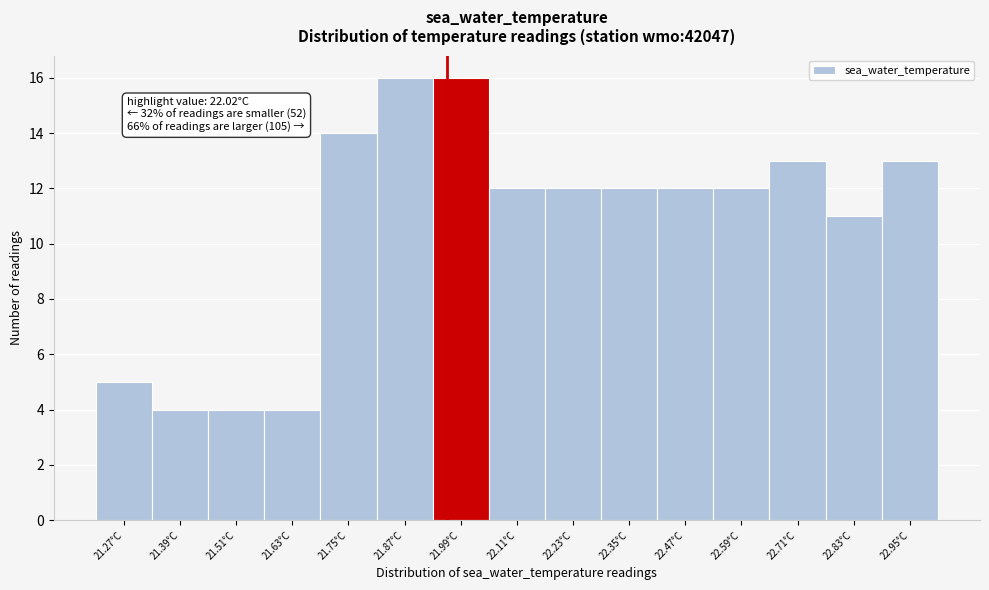

Reading left to right, extract all data points from this chart.

5	4	4	4	14	16	16	12	12	12	12	12	13	11	13